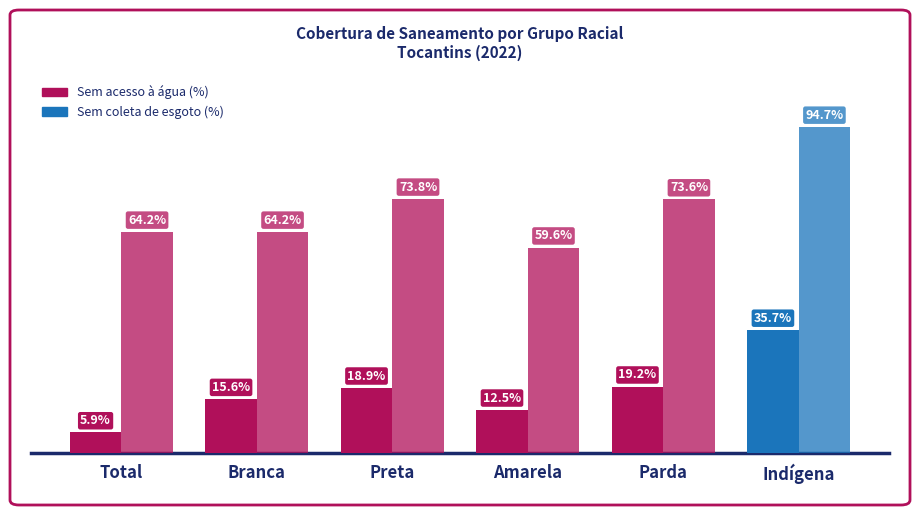

The Sem coleta de esgoto (%) series shows 0.2 at Parda. True or false?

False